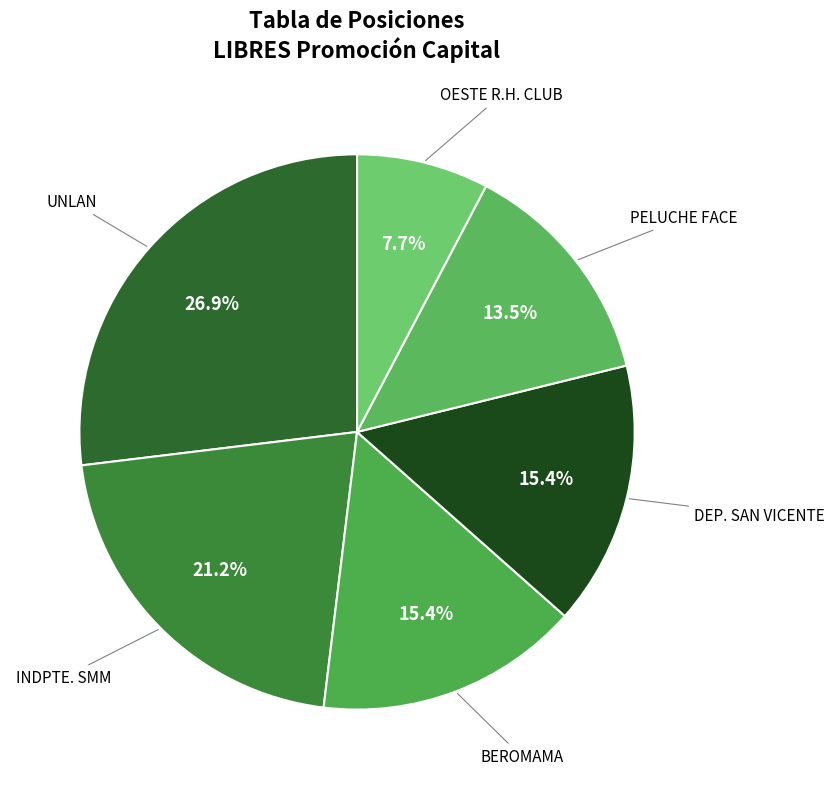

Count the number of slices in the pie.

6